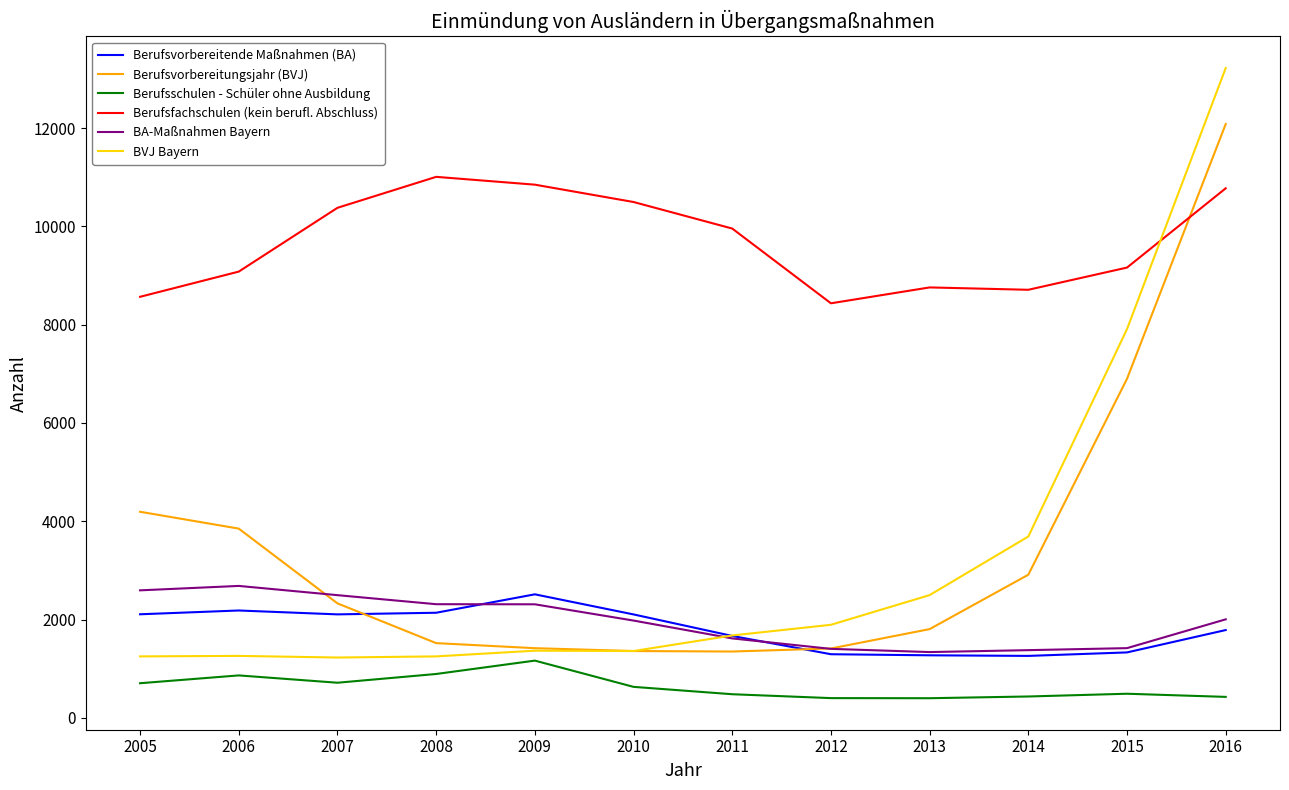

What is the difference between the maximum and minimum values in the Berufsvorbereitungsjahr (BVJ) series?

10734